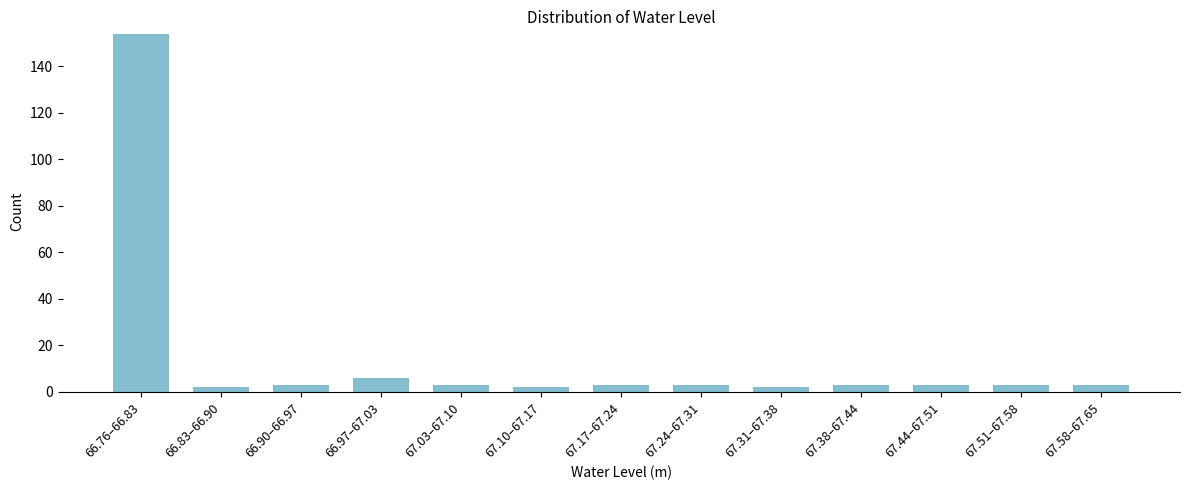

Reading left to right, what are all the values shown in this chart?

66.76–66.83=154	66.83–66.90=2	66.90–66.97=3	66.97–67.03=6	67.03–67.10=3	67.10–67.17=2	67.17–67.24=3	67.24–67.31=3	67.31–67.38=2	67.38–67.44=3	67.44–67.51=3	67.51–67.58=3	67.58–67.65=3